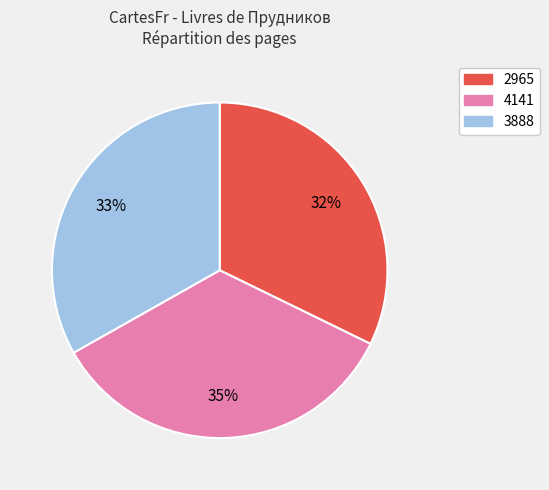

True or false: 2965 accounts for 25% of the total.

False